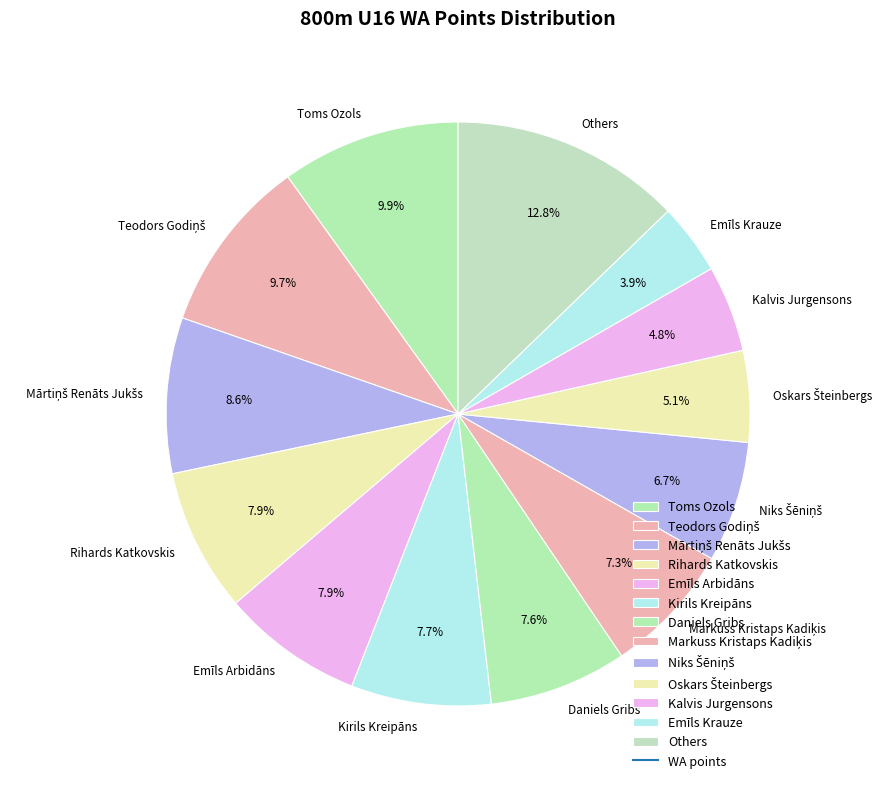

What is the ratio of the value at Emīls Arbidāns to the value at Toms Ozols?

0.8